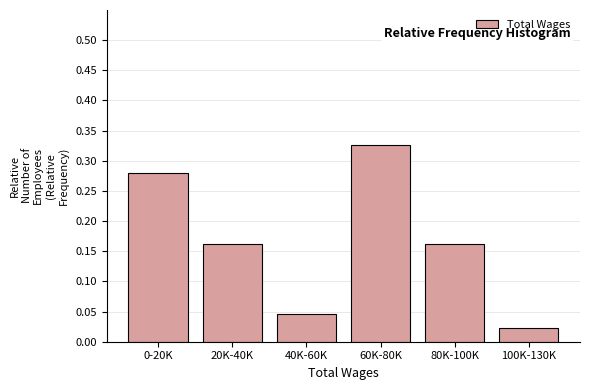

Which category has the lowest value across all series?

100K-130K